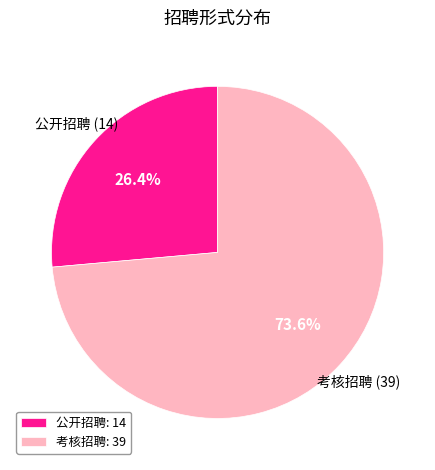

The 公开招聘 slice represents 35% of the pie. True or false?

False